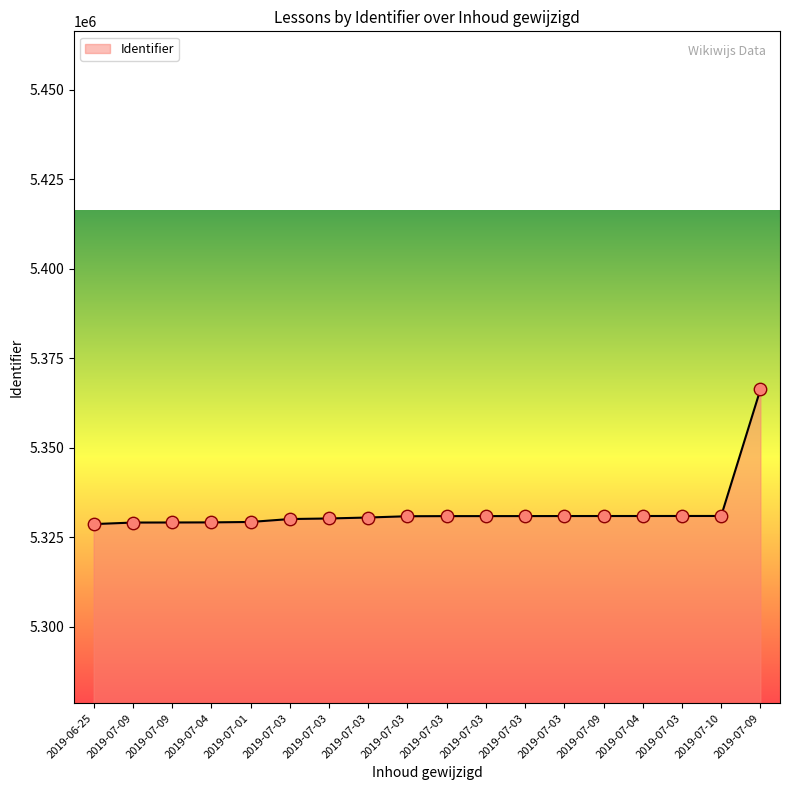

Is this an area chart (filled region under the line)?

Yes